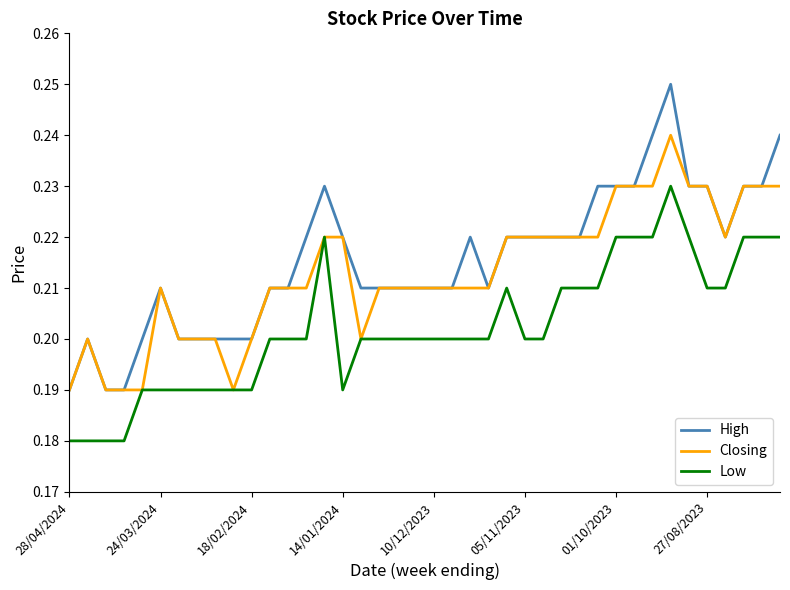

Which series has the largest range (max minus min)?

High